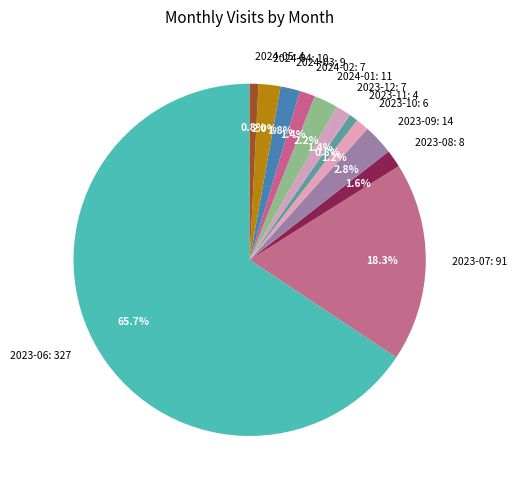

Approximately how many times larger is the value at 2023-09: 14 compared to 2023-11: 4?

3.5